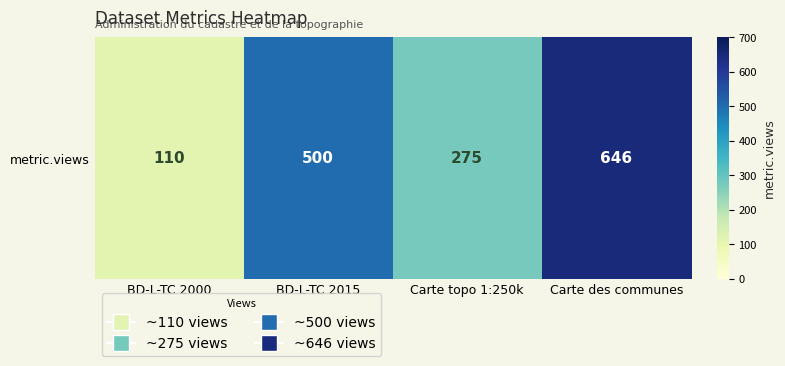

What is the average value?

383